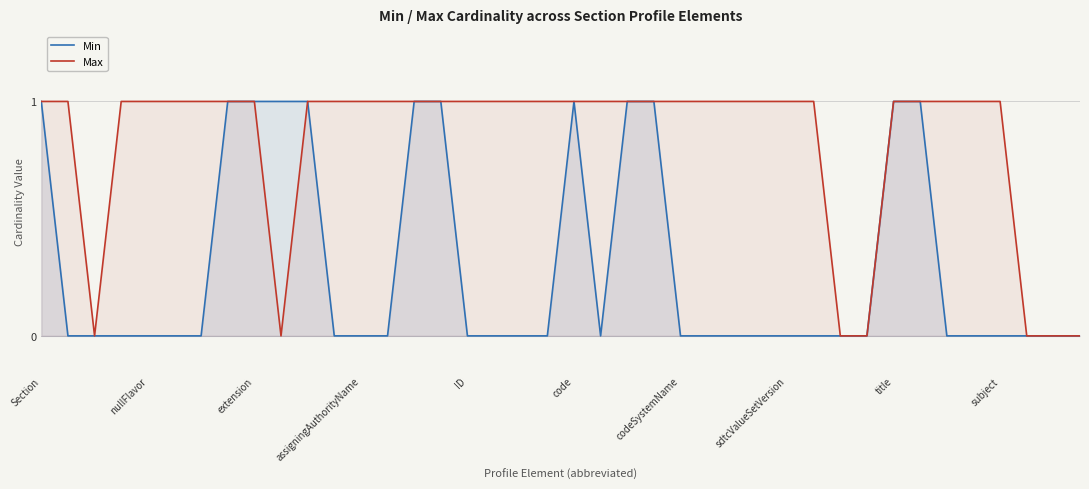

Which series has the largest range (max minus min)?

Min